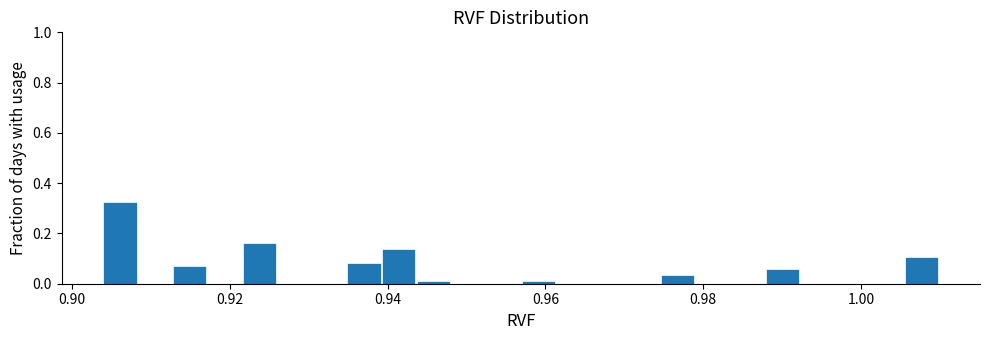

Read against the x-axis, roughly where is the centre of the tallest bar?

0.906